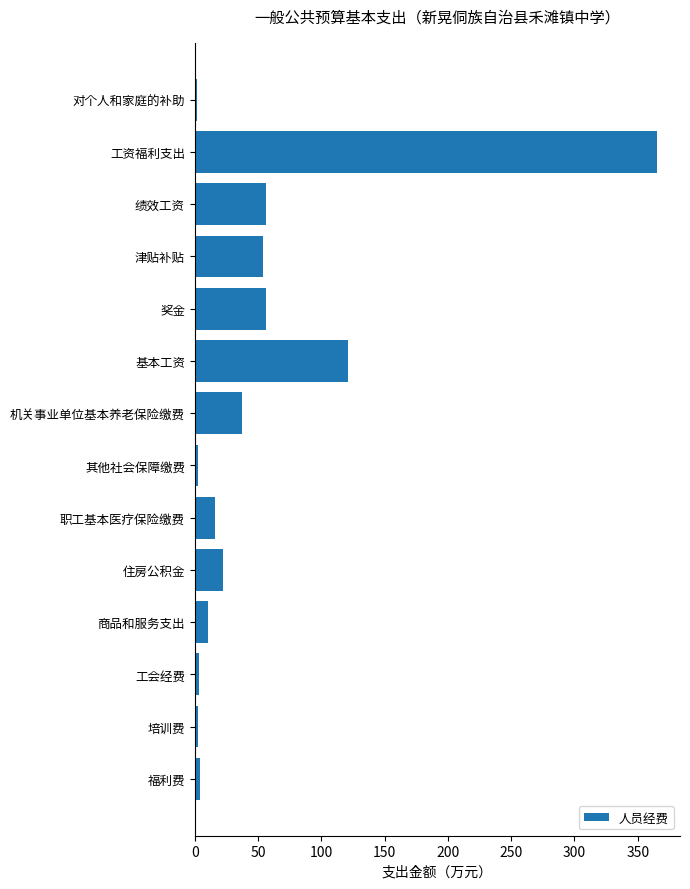

What is the approximate value at 工资福利支出?

365.1